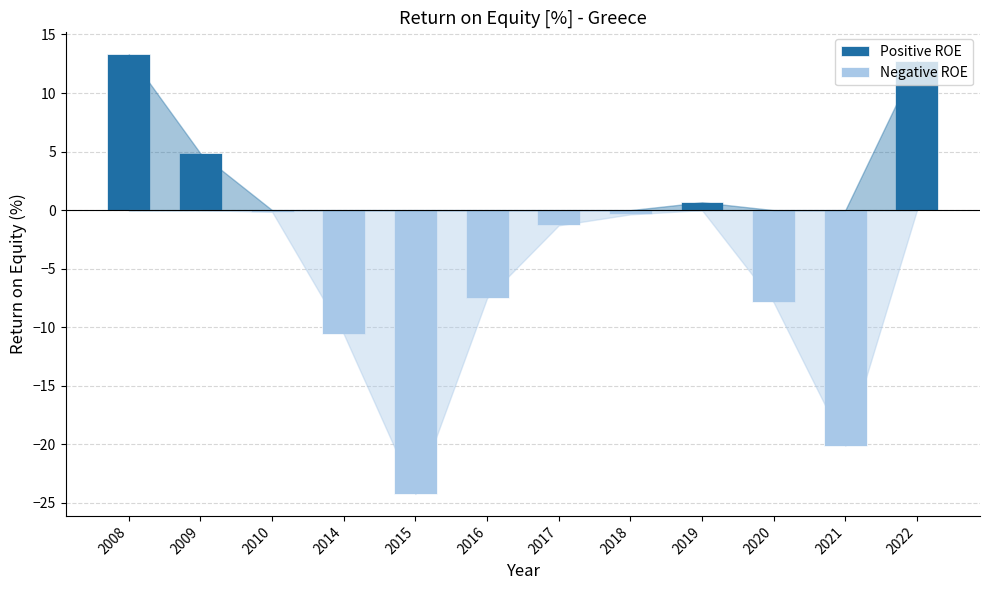

What is the spread (max minus min) of values at 2020?

7.9